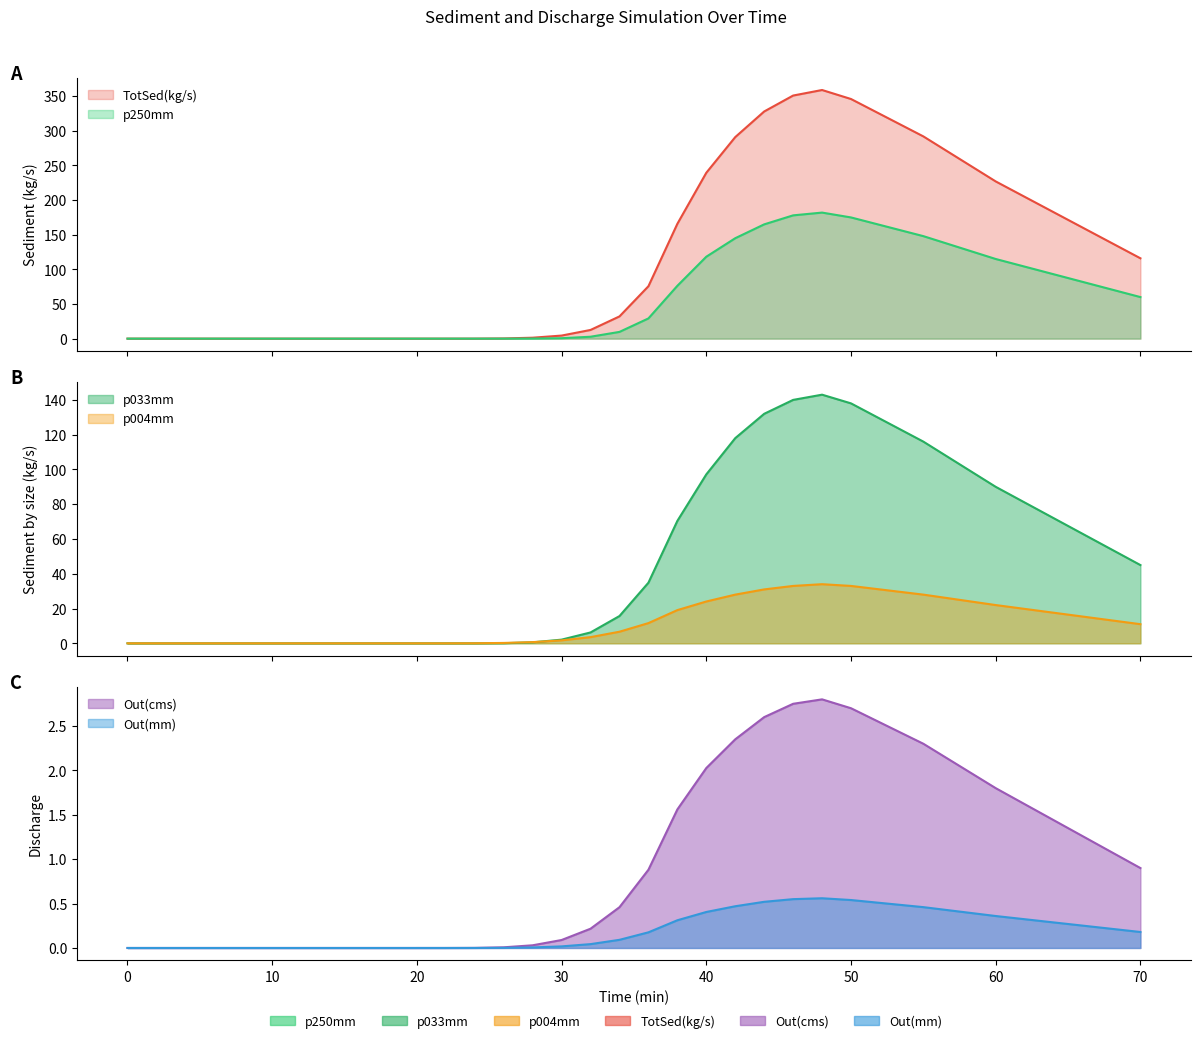

Reading left to right, extract all data points from this chart.

Out(cms): 0.0	0.0	0.0	0.0	0.0	0.0	0.1	0.2	0.5	0.9	1.6	2.0	2.4	2.6	2.8	2.8	2.7	2.3	1.8	0.9
p250mm: 0.0	0.0	0.0	0.0	0.0	0.1	0.6	2.7	9.7	29.2	76.3	118.3	145.0	165.0	178.0	182.0	175.0	148.0	115.0	60.0
p033mm: 0.0	0.0	0.0	0.0	0.1	0.6	2.1	6.2	15.7	34.9	70.4	97.2	118.0	132.0	140.0	143.0	138.0	116.0	90.0	45.0
p004mm: 0.0	0.0	0.0	0.0	0.2	0.7	1.7	3.5	6.7	11.6	19.1	24.1	28.0	31.0	33.0	34.0	33.0	28.0	22.0	11.0
TotSed(kg/s): 0.0	0.0	0.0	0.0	0.3	1.3	4.4	12.5	32.1	75.7	165.8	239.5	291.0	328.0	351.0	359.0	346.0	292.0	227.0	116.0
Out(mm): 0.0	0.0	0.0	0.0	0.0	0.0	0.0	0.0	0.1	0.2	0.3	0.4	0.5	0.5	0.6	0.6	0.5	0.5	0.4	0.2